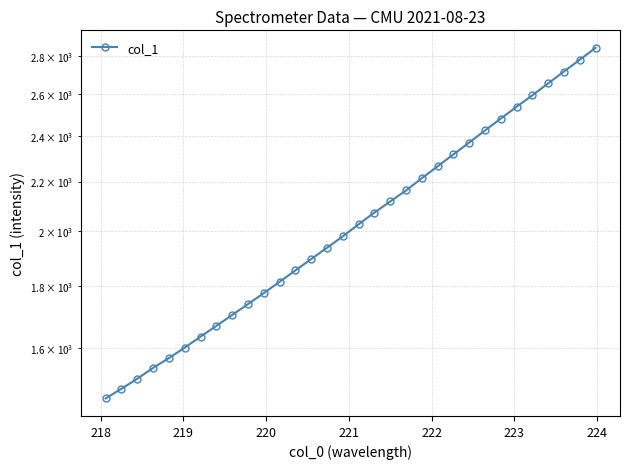

Reading left to right, list all the values displayed in this chart.

1452.0	1479.0	1507.9	1539.4	1568.6	1600.4	1634.4	1668.5	1703.6	1739.5	1776.4	1815.5	1855.5	1896.4	1937.8	1980.7	2027.0	2072.9	2117.6	2162.5	2214.0	2265.0	2317.5	2370.4	2426.1	2481.9	2538.4	2595.1	2655.1	2716.0	2777.8	2841.9